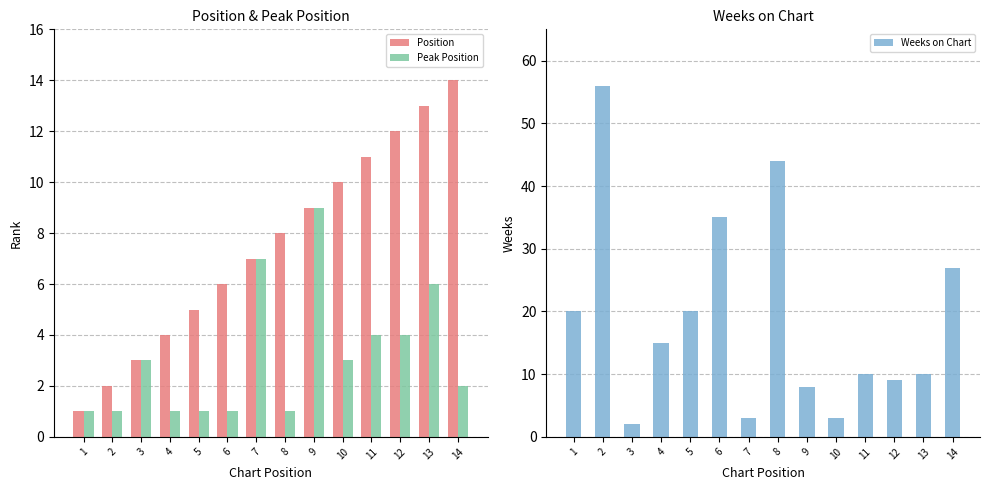

What is the difference between the highest and lowest values at 9?

1